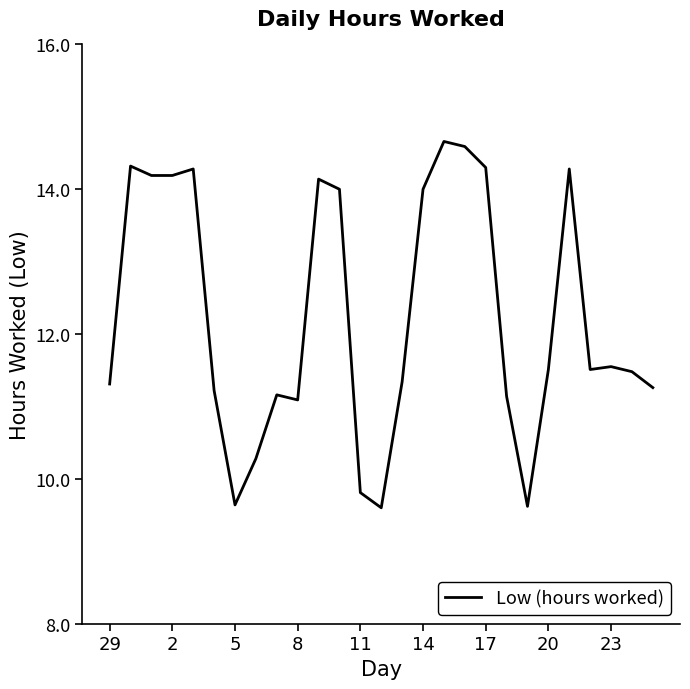

What is the smallest value displayed?

9.6